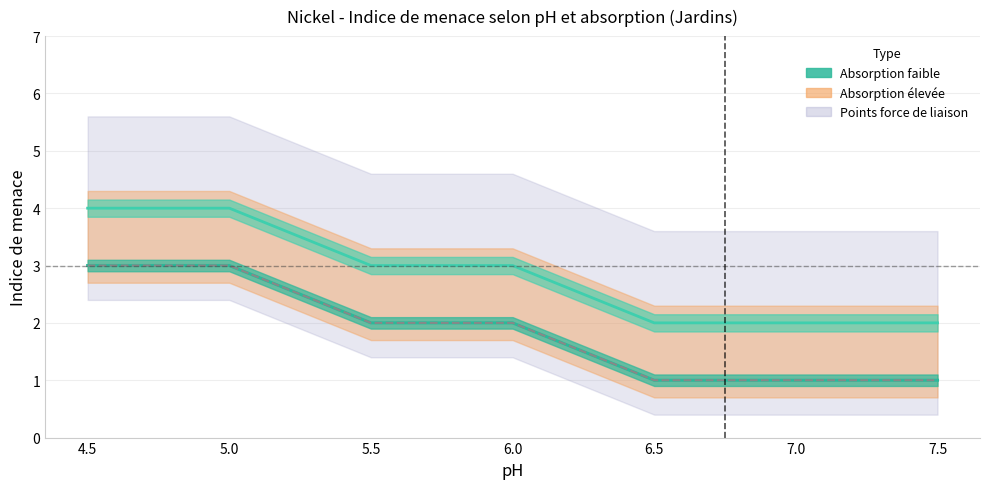

At which label does Facteur mobilite first exceed 2?

4.5